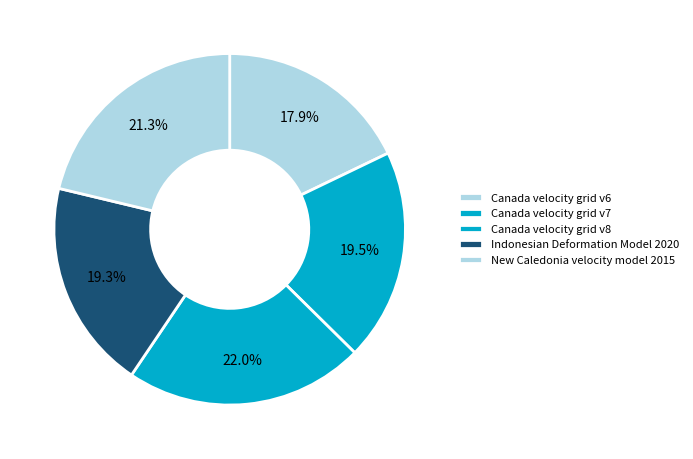

To the nearest percent, what is the combined percentage of Canada velocity grid v7 and Canada velocity grid v6?

37%